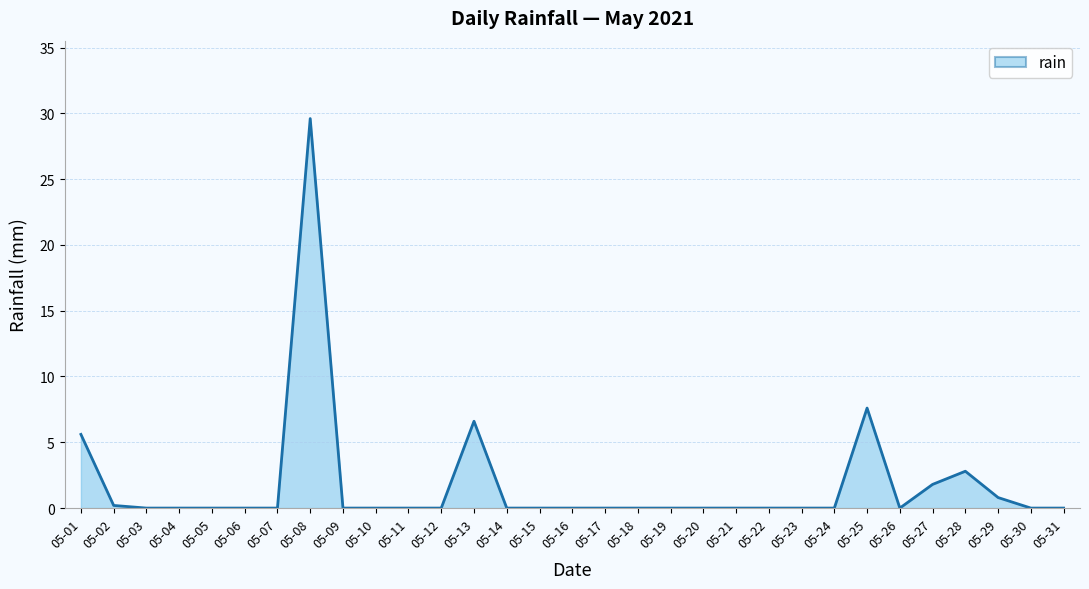

Does the chart have visible grid lines?

Yes